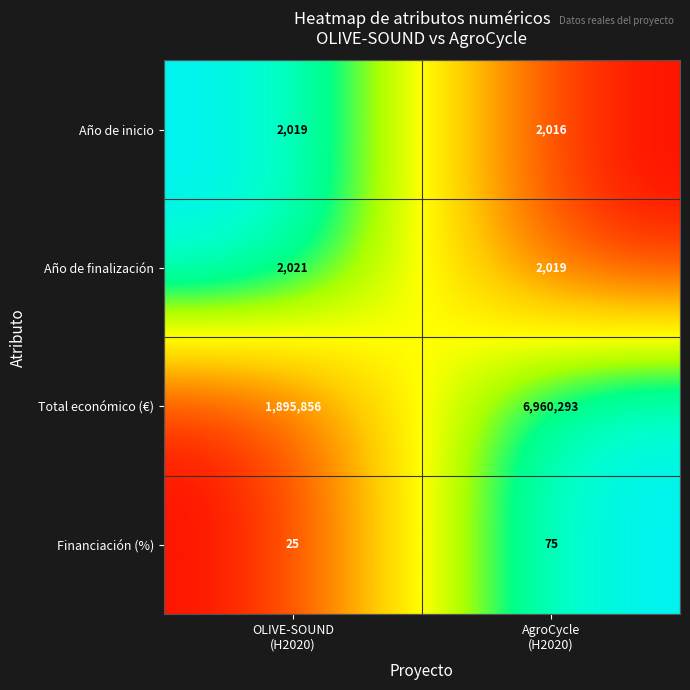

Which series has the largest total across all categories?

Total económico (€)